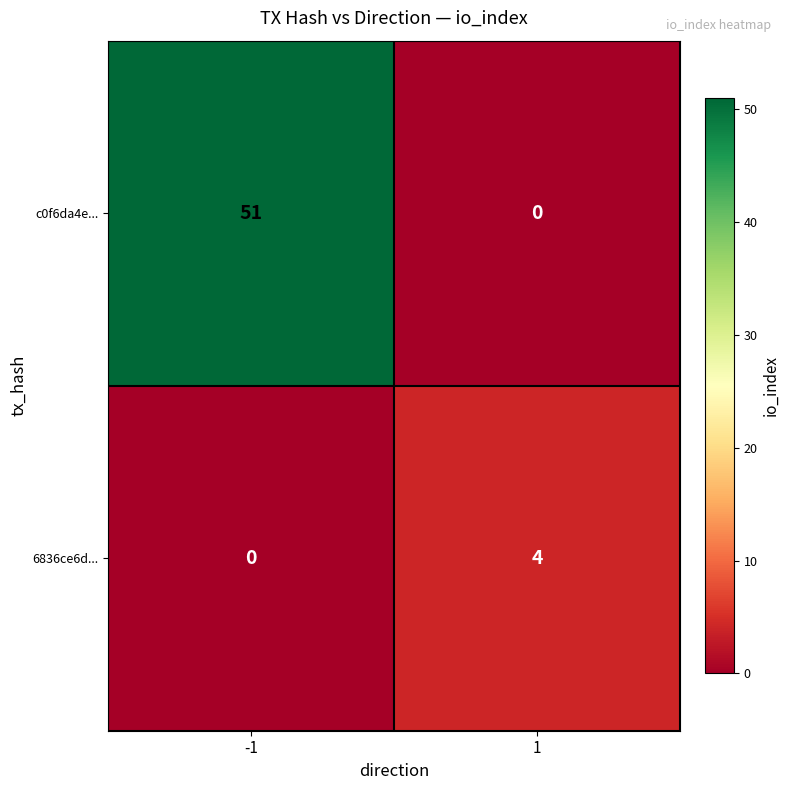

Between -1 and 1, which series saw the biggest shift?

c0f6da4e...